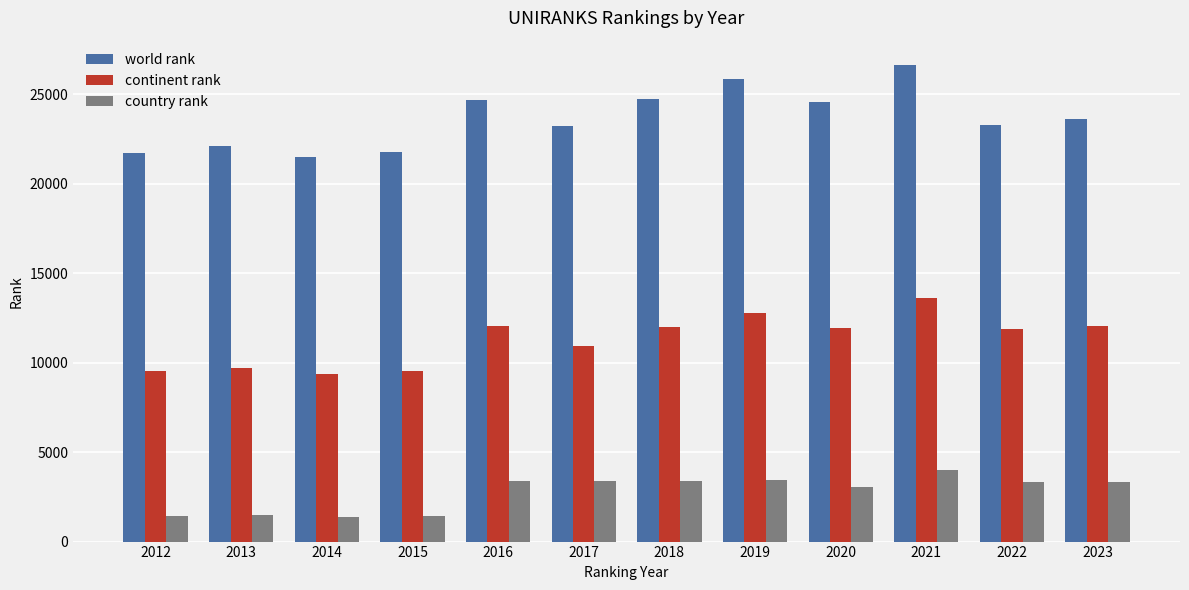

What is the total value across all series at 2018?

40082